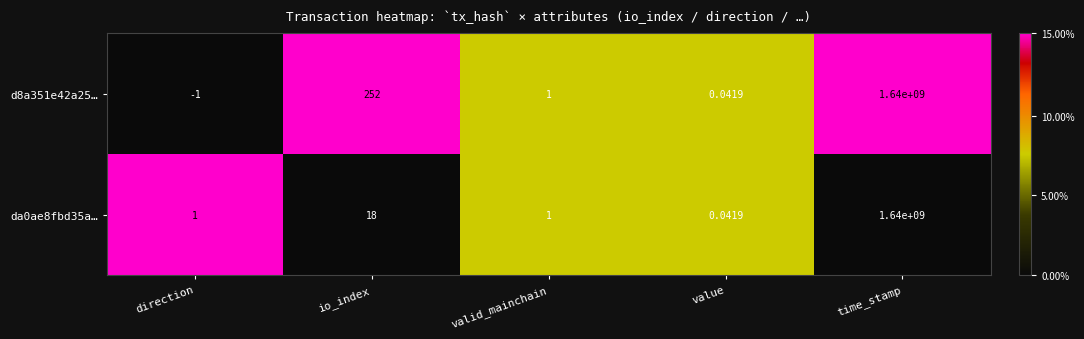

Rank the categories by d8a351e42a25… value from highest to lowest.

time_stamp, io_index, valid_mainchain, value, direction